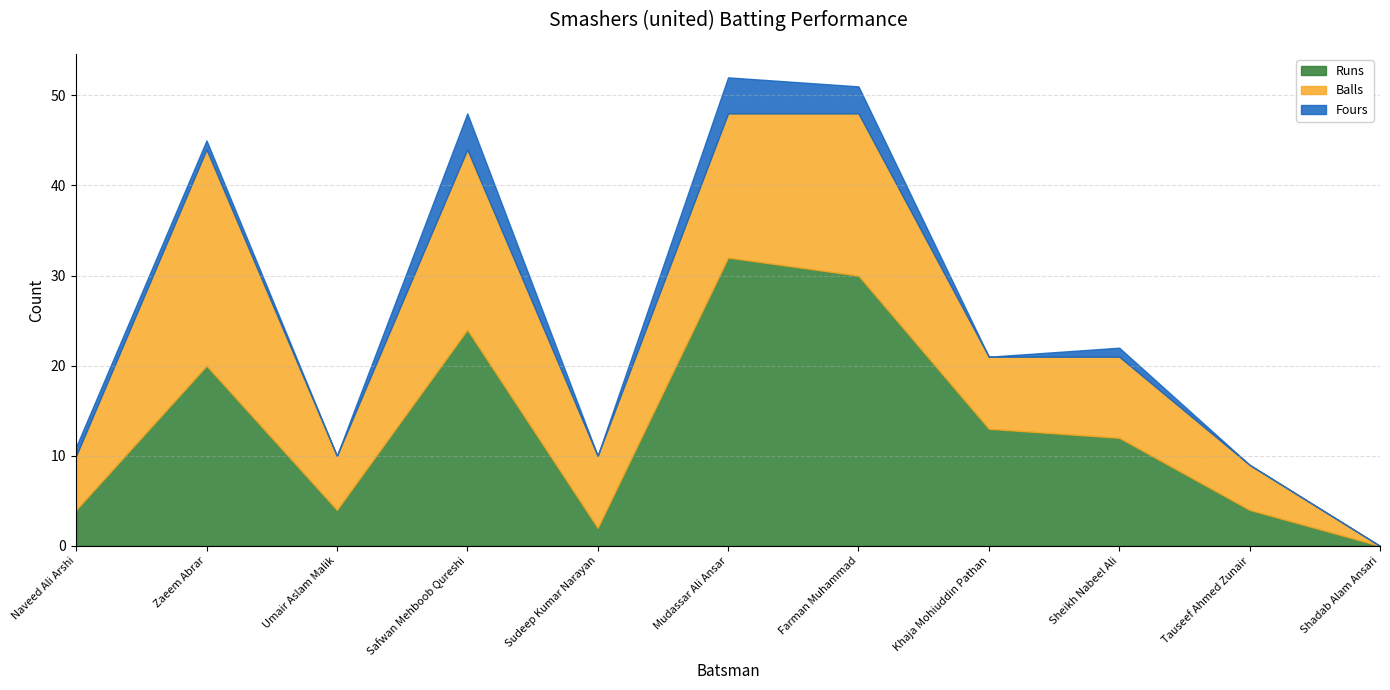

Which has a higher value, Umair Aslam Malik or Naveed Ali Arshi?

Umair Aslam Malik